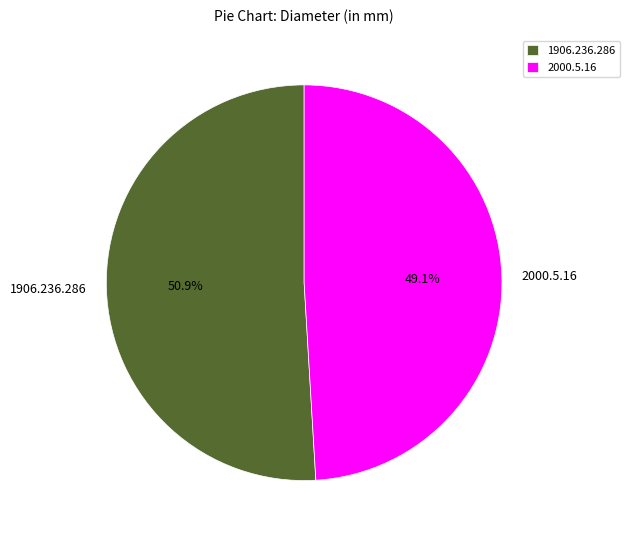

To the nearest percent, what percentage of the pie is 2000.5.16?

49%